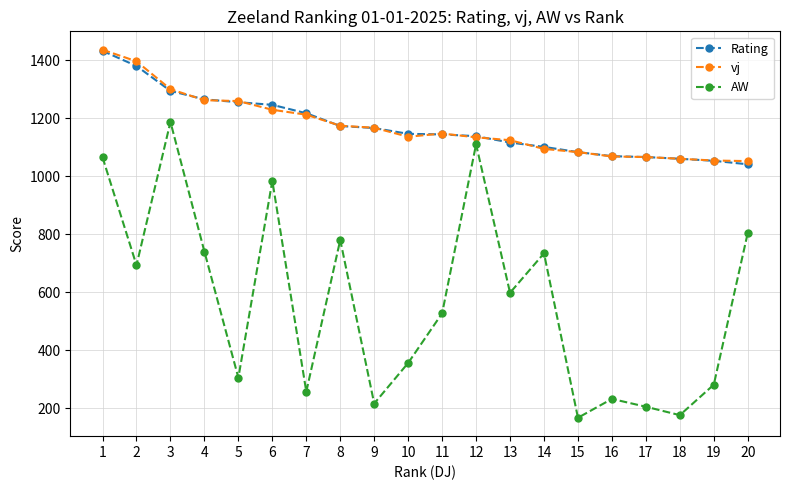

The AW series shows 441 at 3. True or false?

False